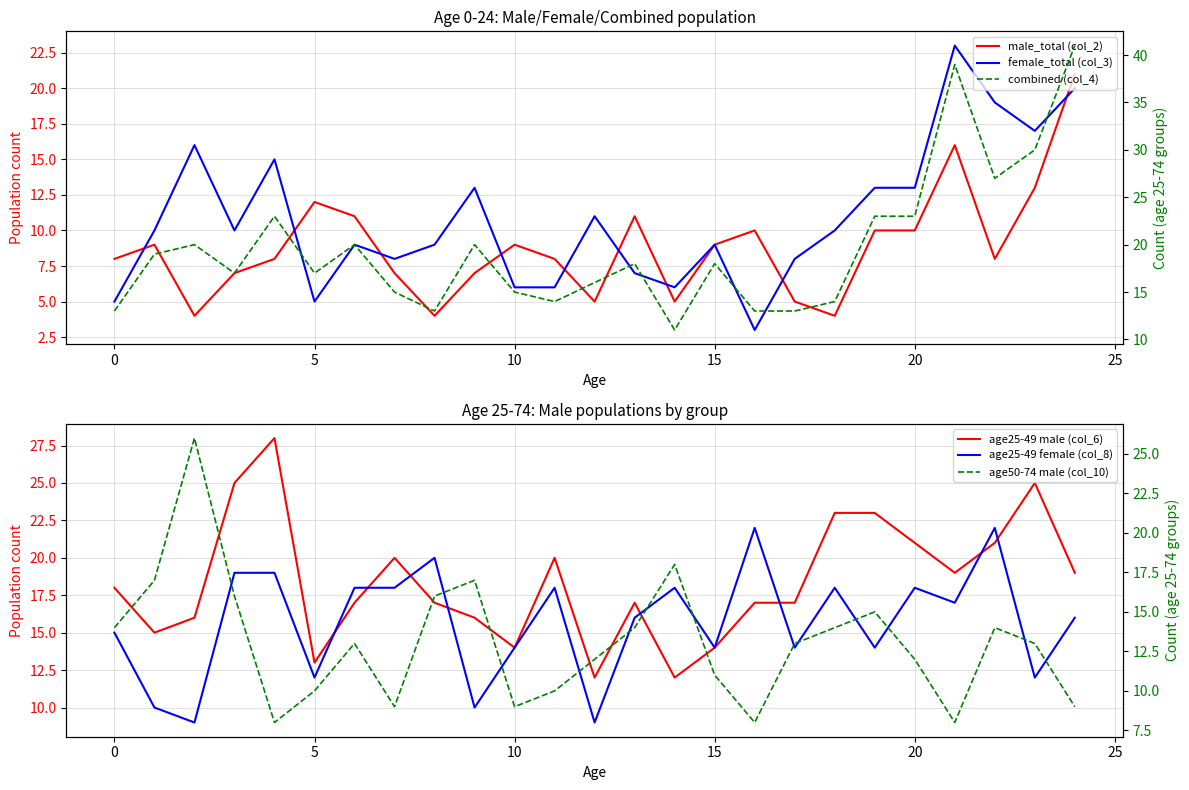

What is the label of the 13th point from the left?

12